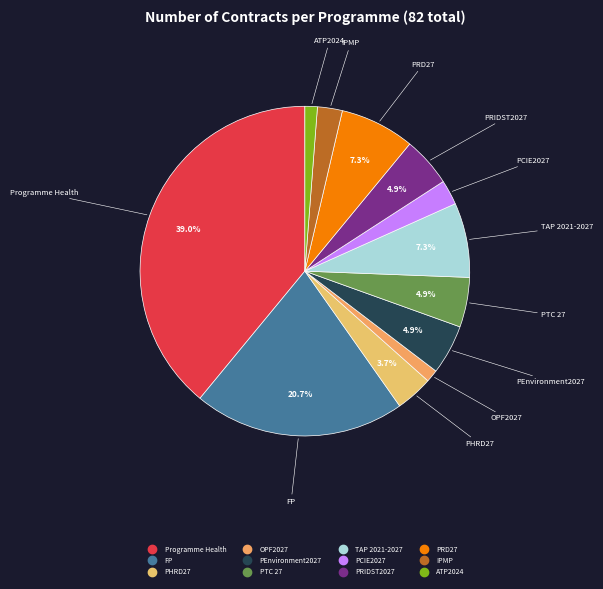

How many segments does this pie chart have?

12